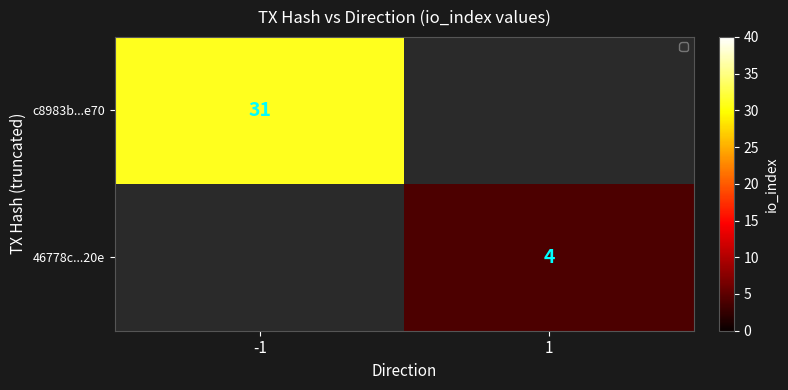

The 46778c...20e series shows 4 at 1. True or false?

True